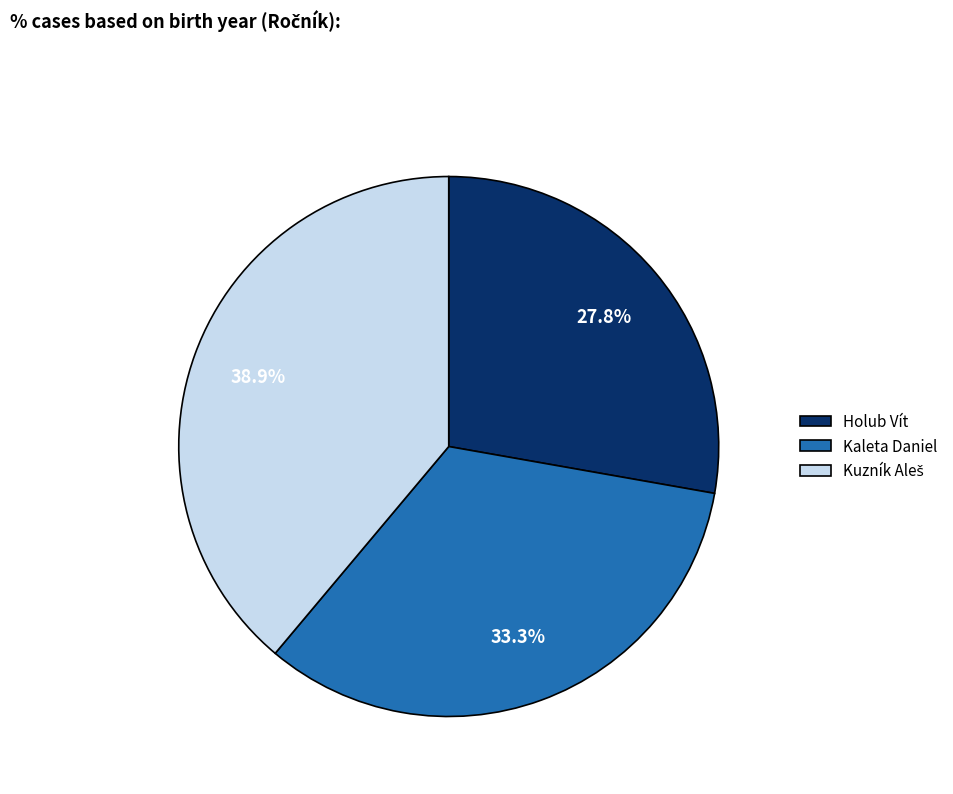

Count the number of slices in the pie.

3